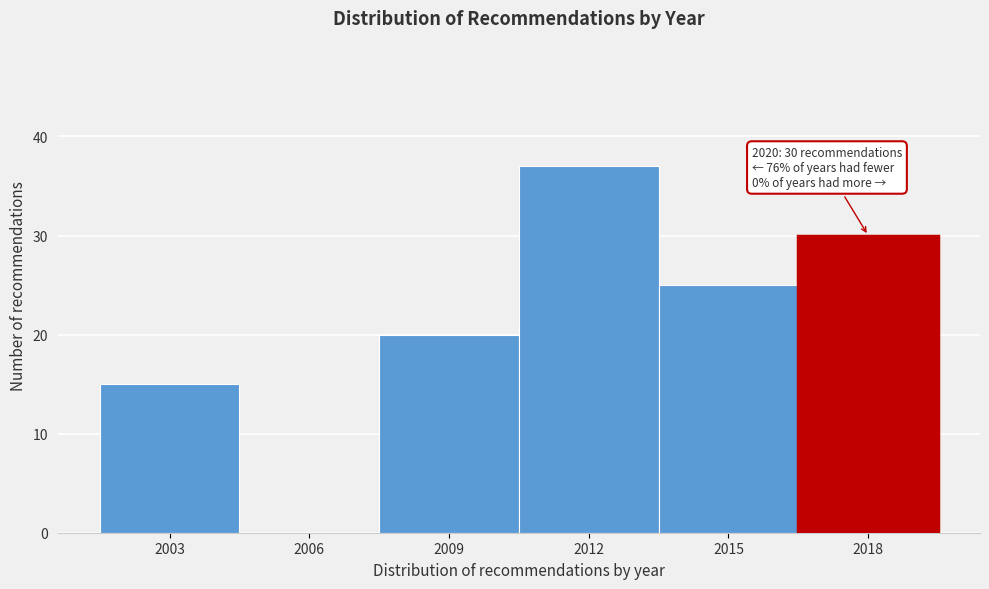

Reading left to right, what are all the values shown in this chart?

2003=15	2006=0	2009=20	2012=37	2015=25	2018=30